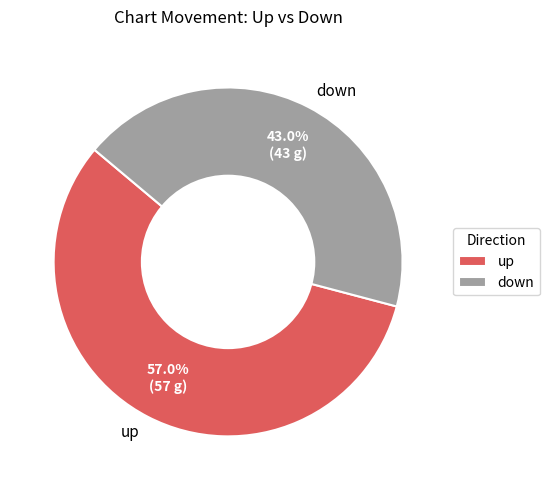

Which category has the biggest portion of the pie?

up